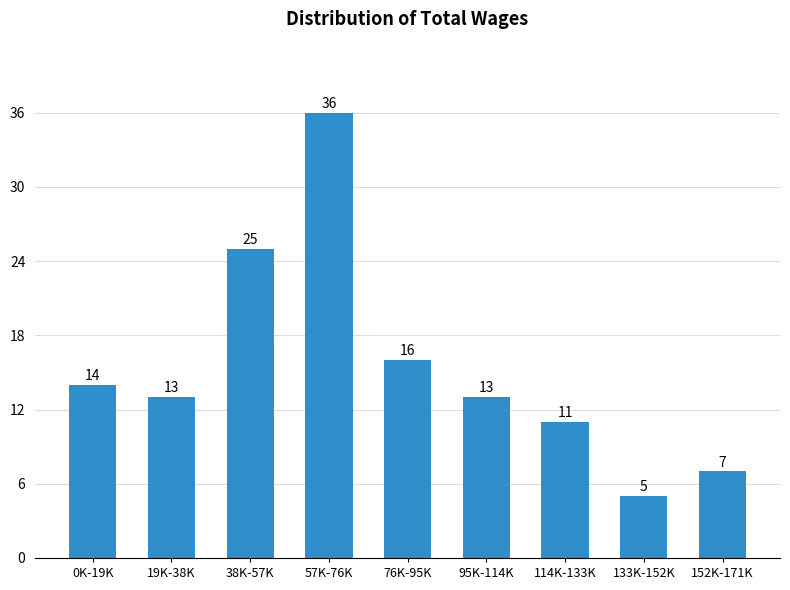

Reading left to right, transcribe all the data shown in this chart.

0K-19K=14	19K-38K=13	38K-57K=25	57K-76K=36	76K-95K=16	95K-114K=13	114K-133K=11	133K-152K=5	152K-171K=7